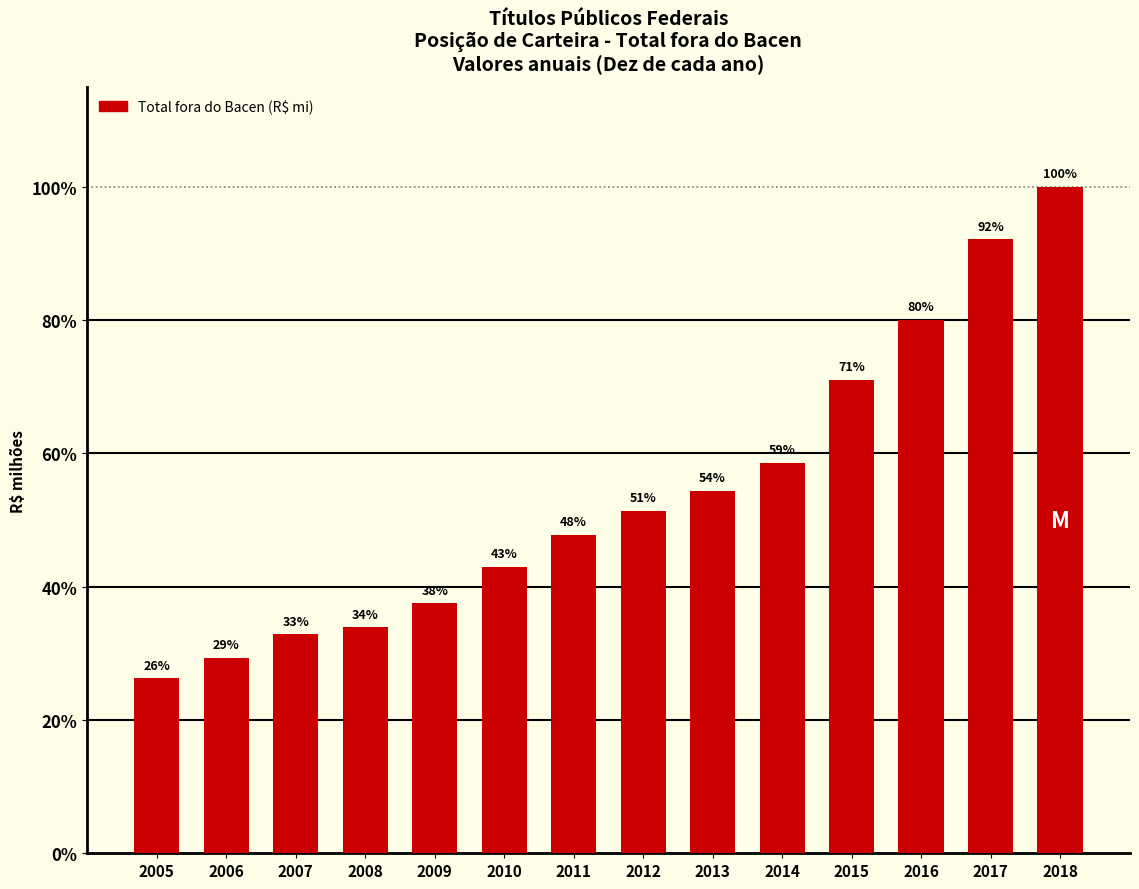

True or false: the data shows 35.2 at 2012.

False